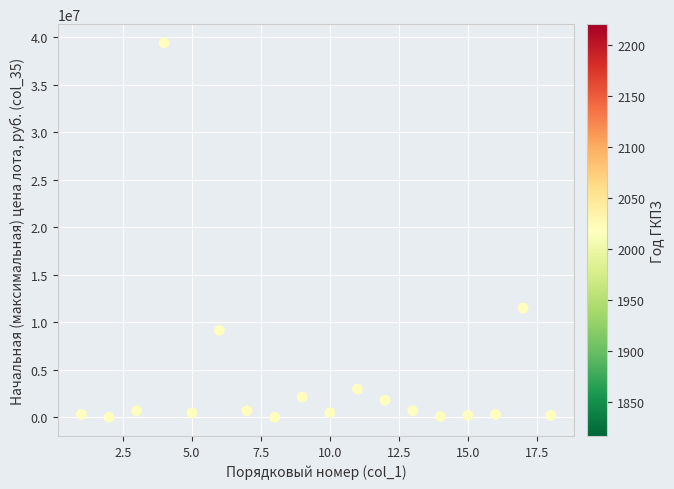

What is the range of X values (max minus min)?

17.0